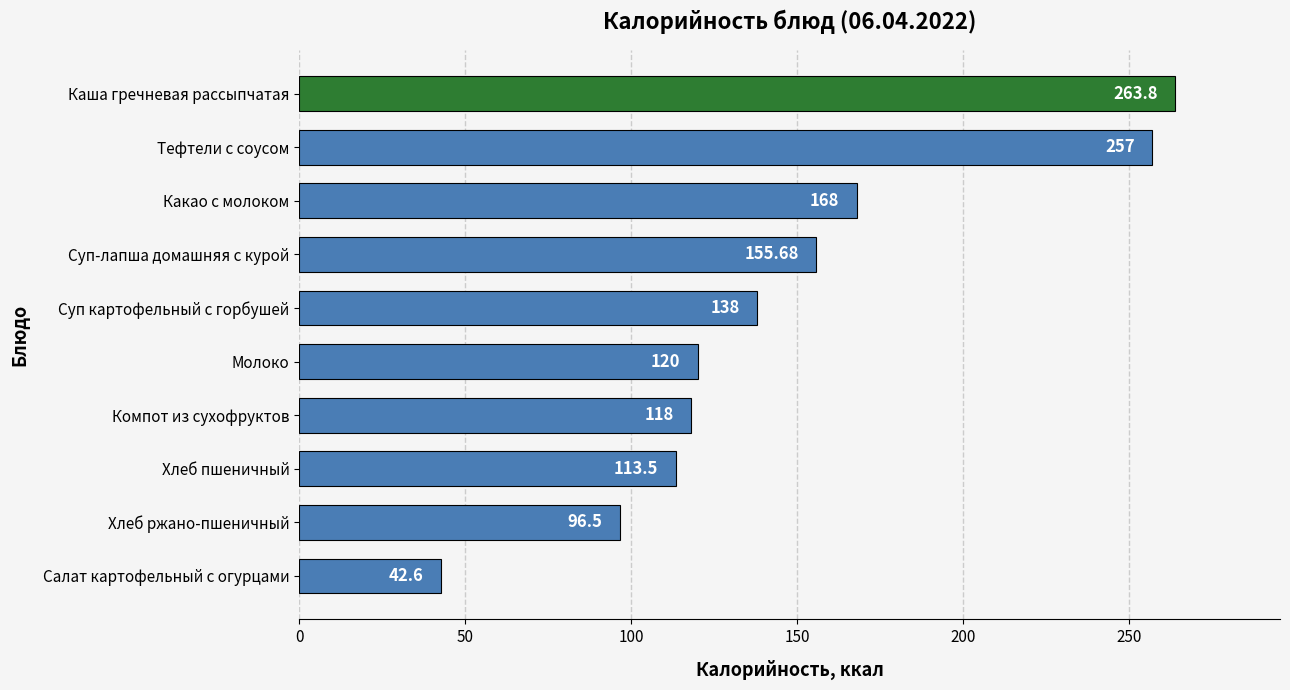

Which label corresponds to the smallest value in the chart?

Салат картофельный с огурцами